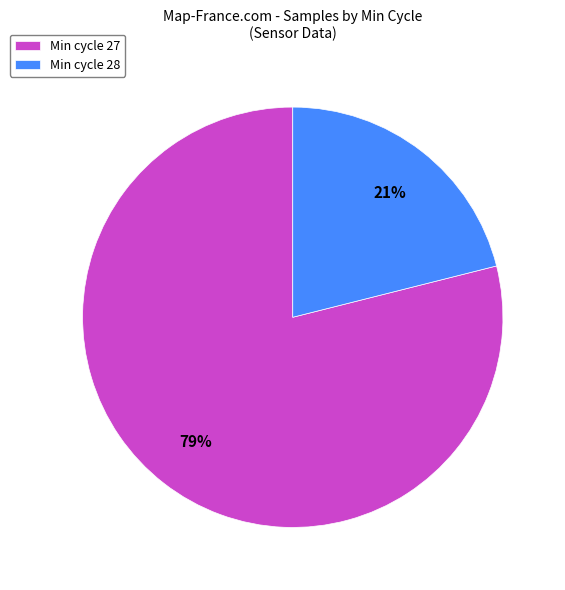

Is it true that Min cycle 28 is 9% of the pie?

False